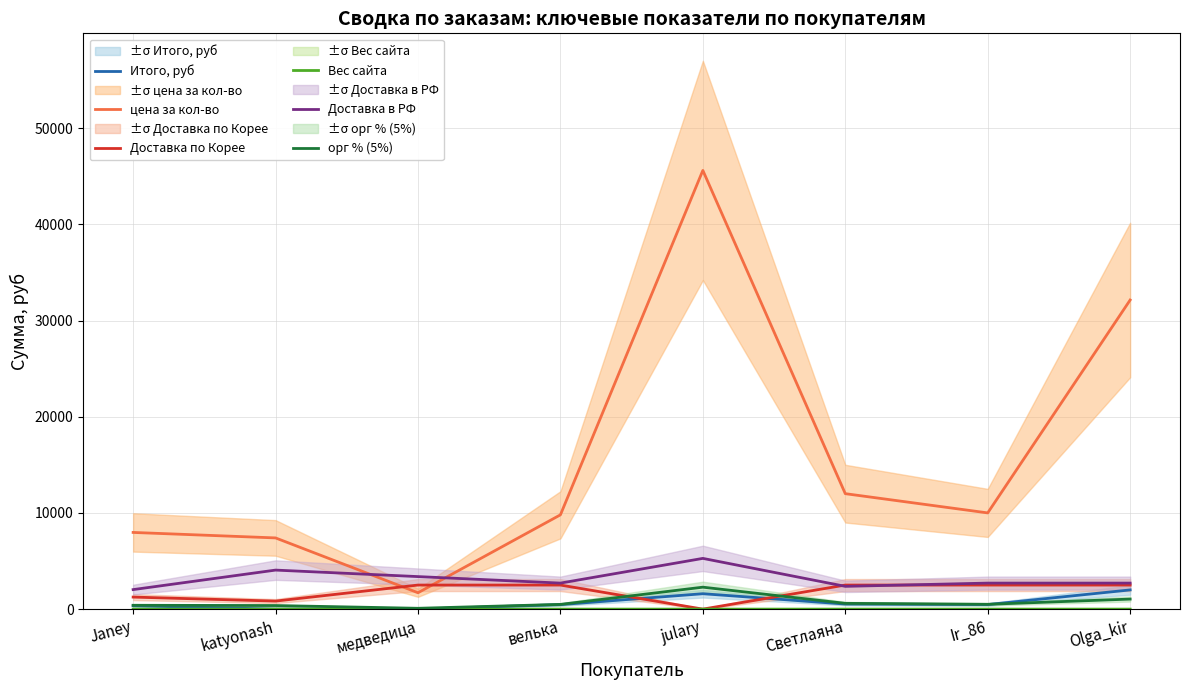

Which series has the widest spread of values?

цена за кол-во